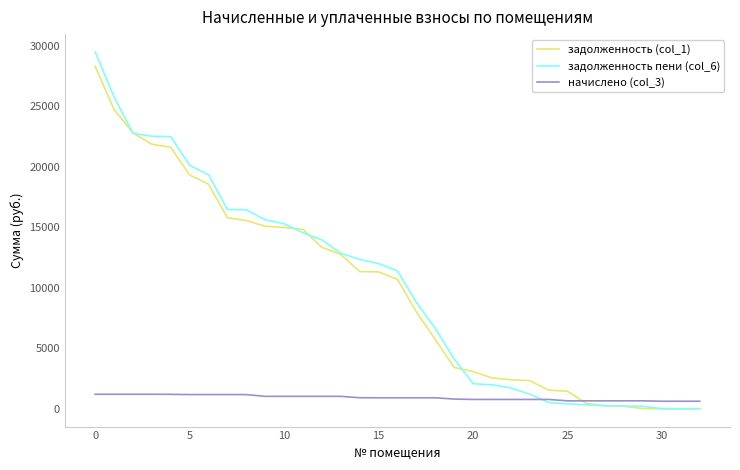

Which series has the widest spread of values?

задолженность пени (col_6)